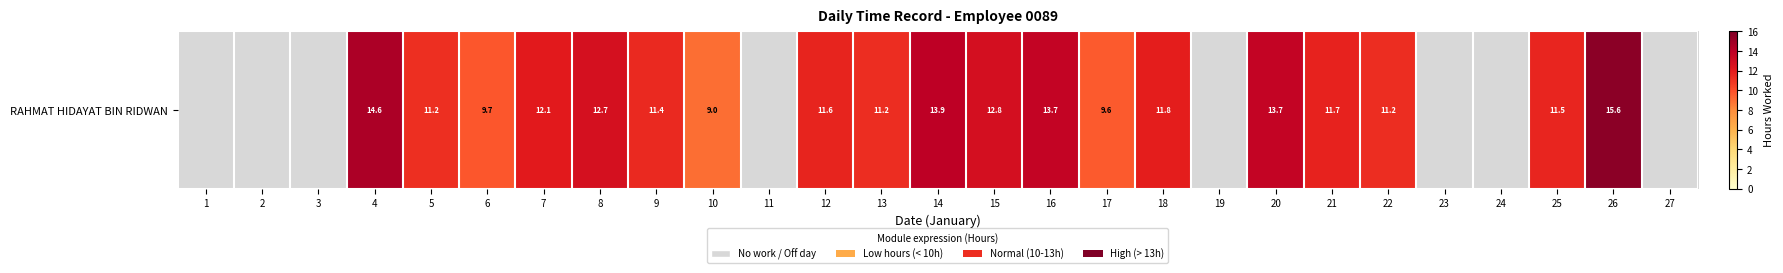

The value at 21 is 11.7. True or false?

True